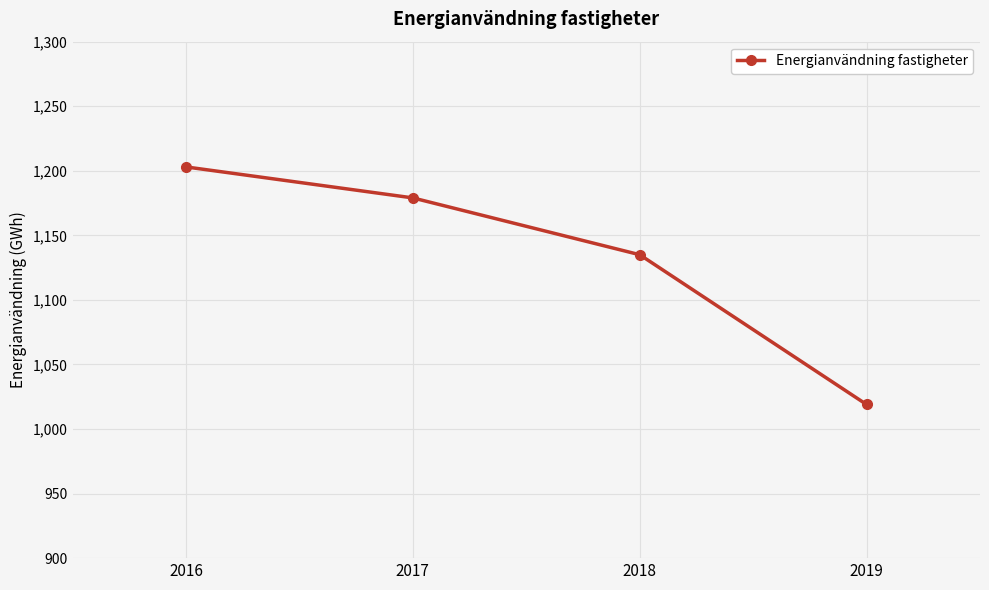

What is the average value?

1134